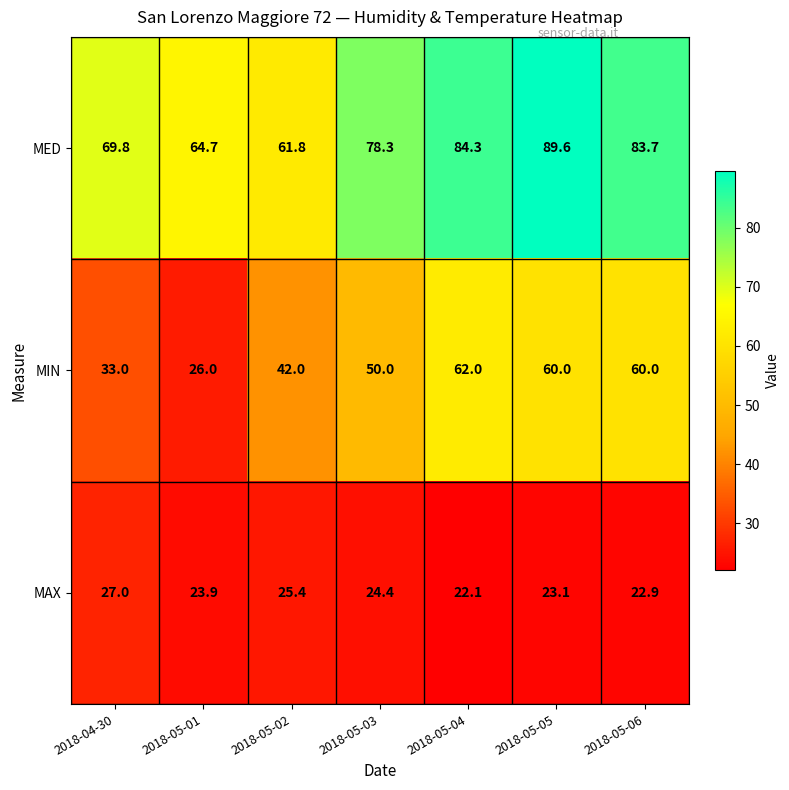

What is the average value of the MED series?

76.0